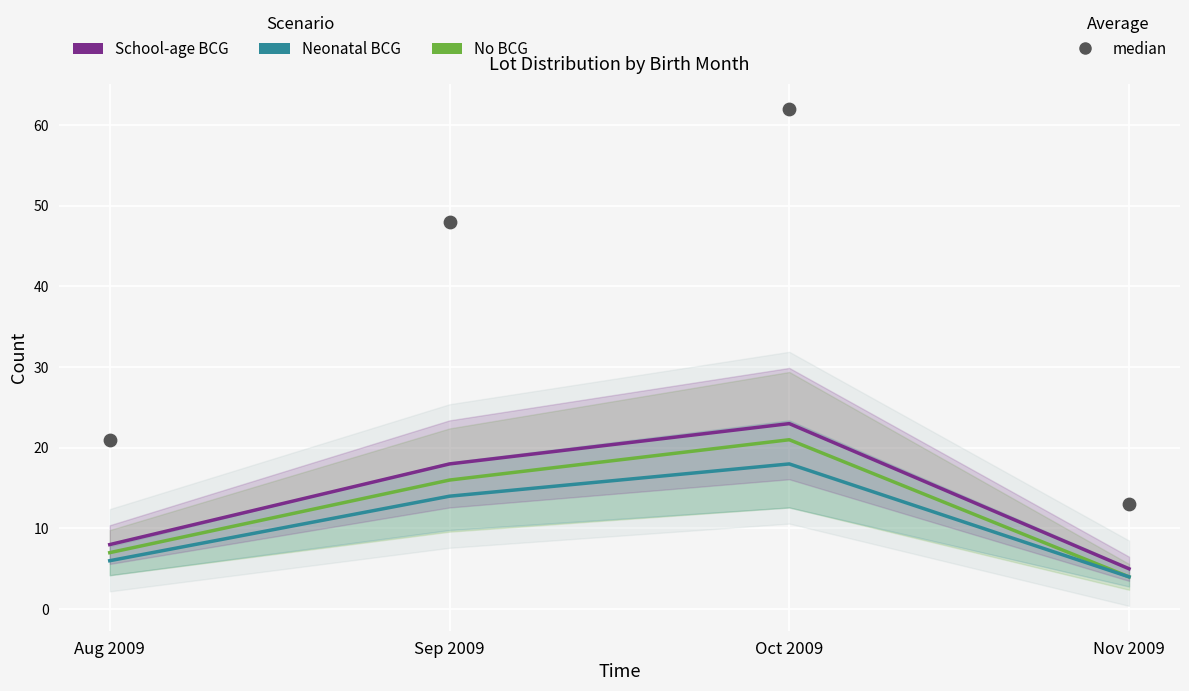

Which series reaches the maximum Y coordinate?

median